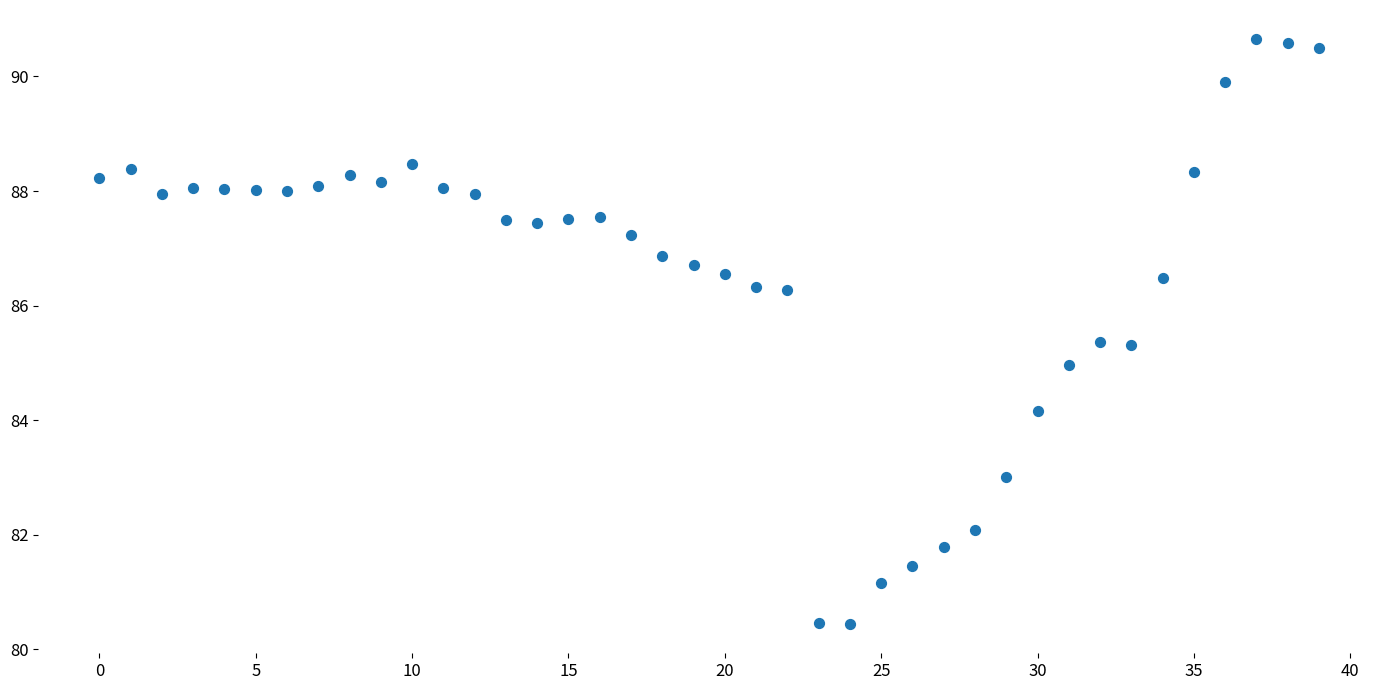

What is the range of Y values (max minus min)?

10.2